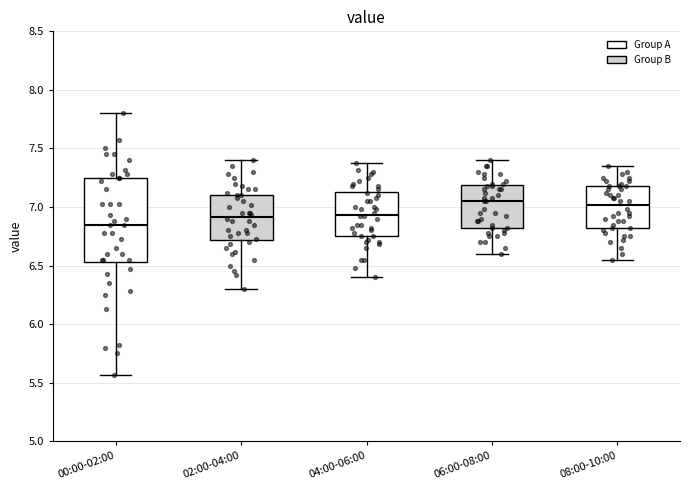

Which box's median line is the lowest?

00:00-02:00